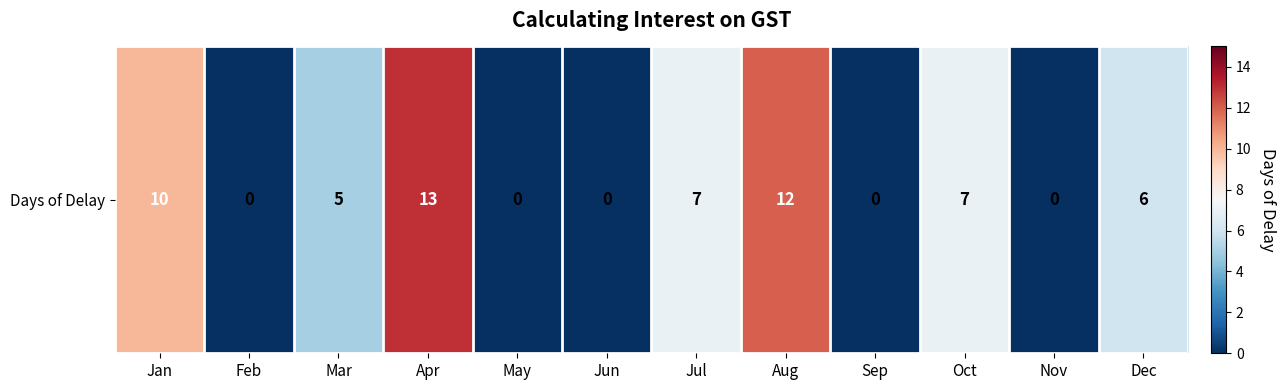

The value at Nov is 0. True or false?

True